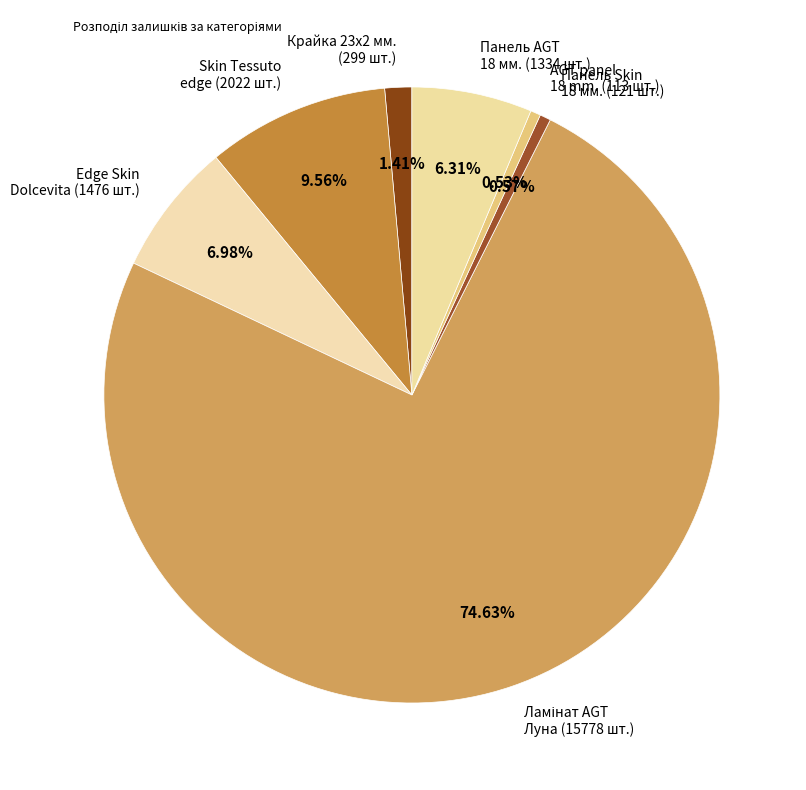

Does any single category account for the majority?

Yes